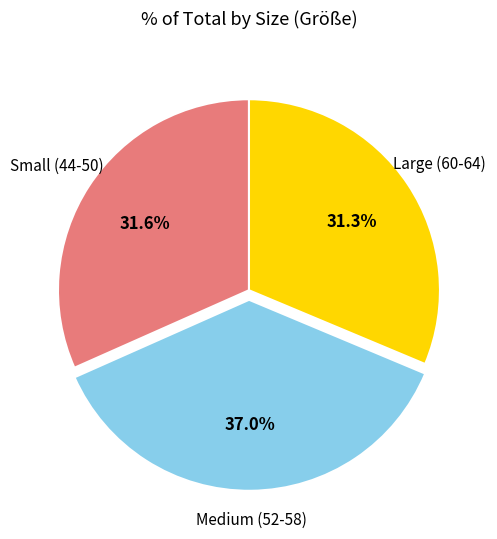

How many segments does this pie chart have?

3